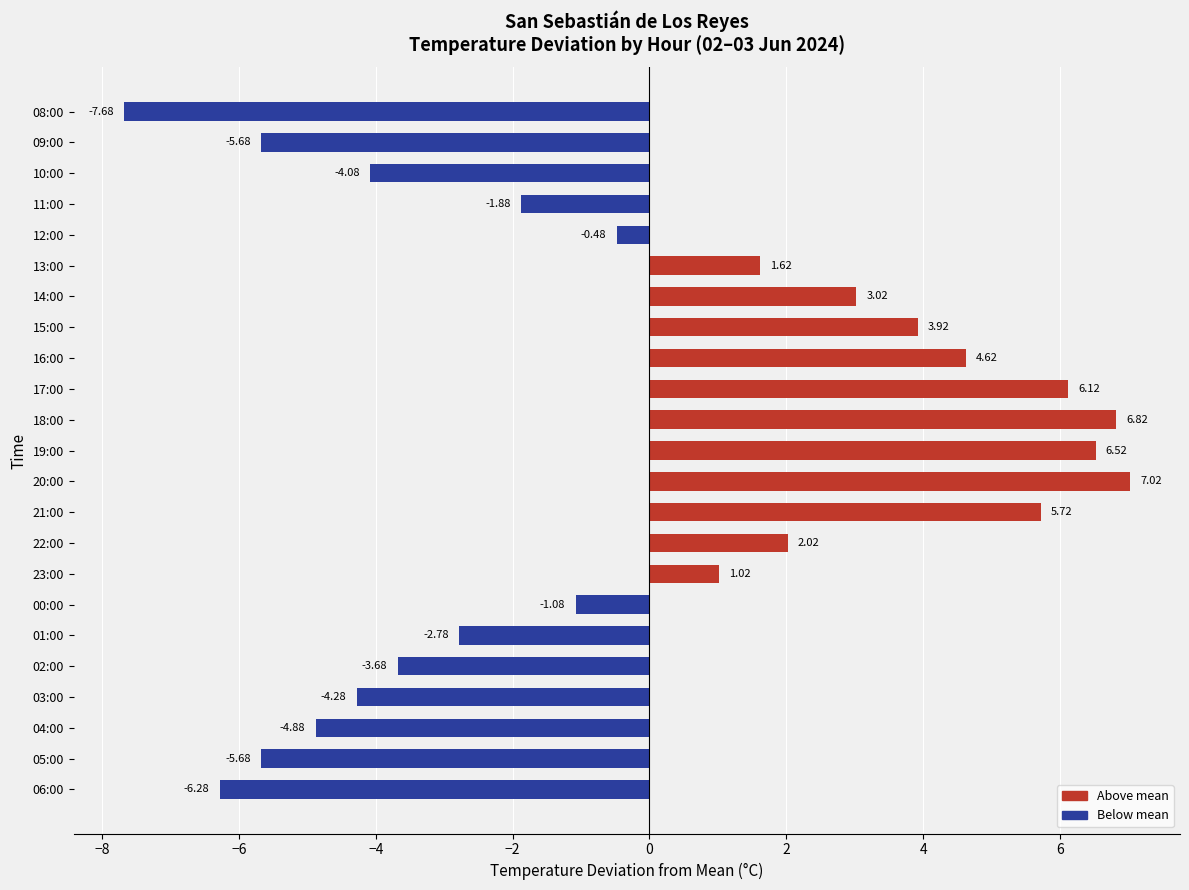

What is the difference between the values at 15:00 and 00:00?

5.0